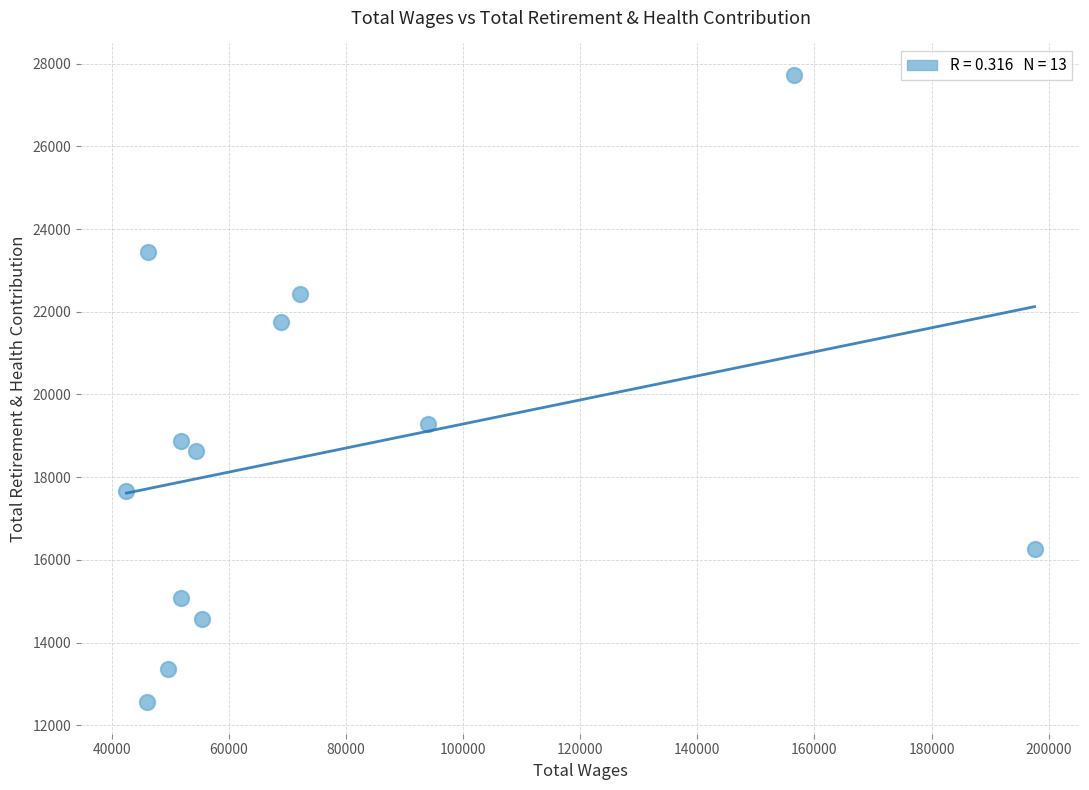

What is the range of X values (max minus min)?

155076